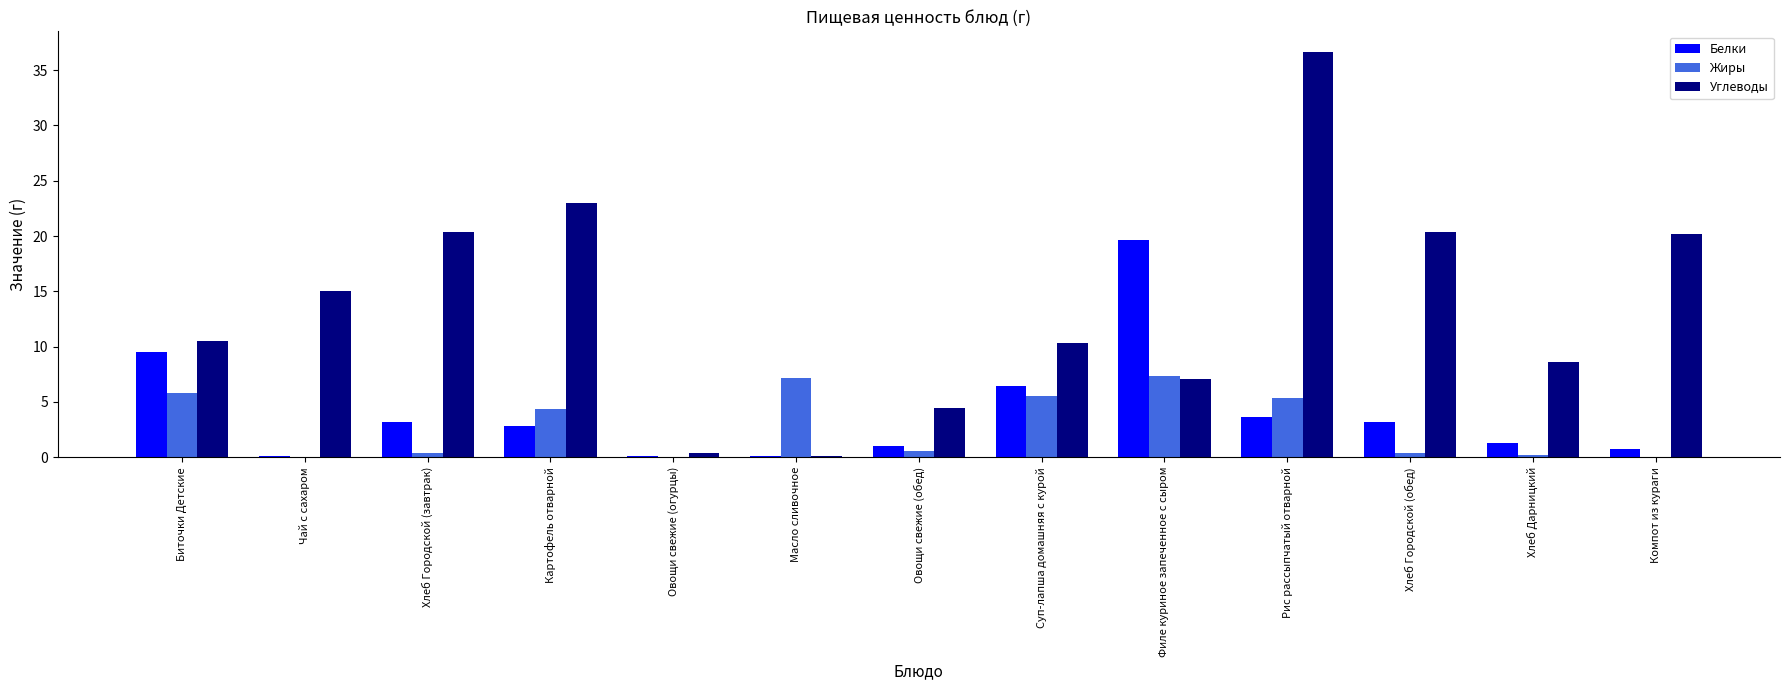

The value of Жиры at Филе куриное запеченное с сыром is 2.0. True or false?

False